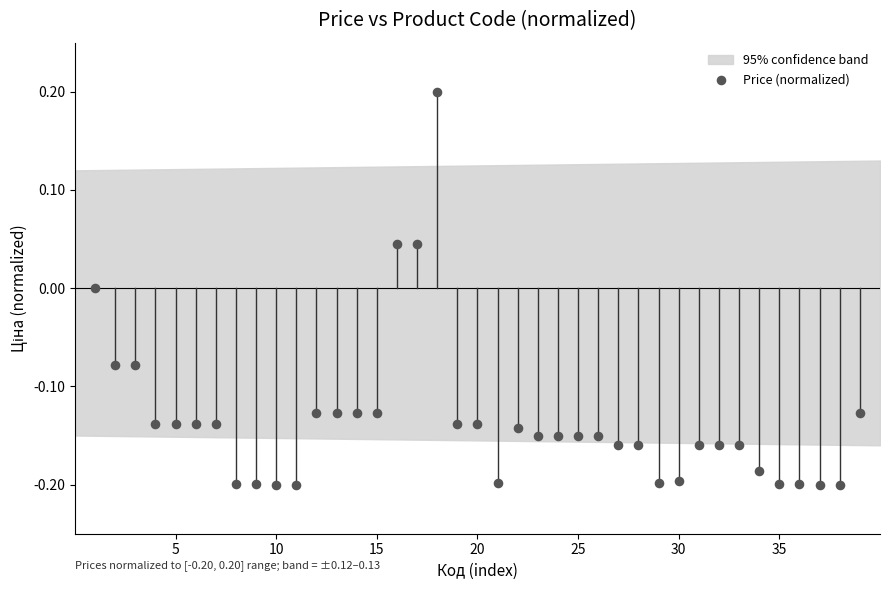

What is the range of X values (max minus min)?

38.0